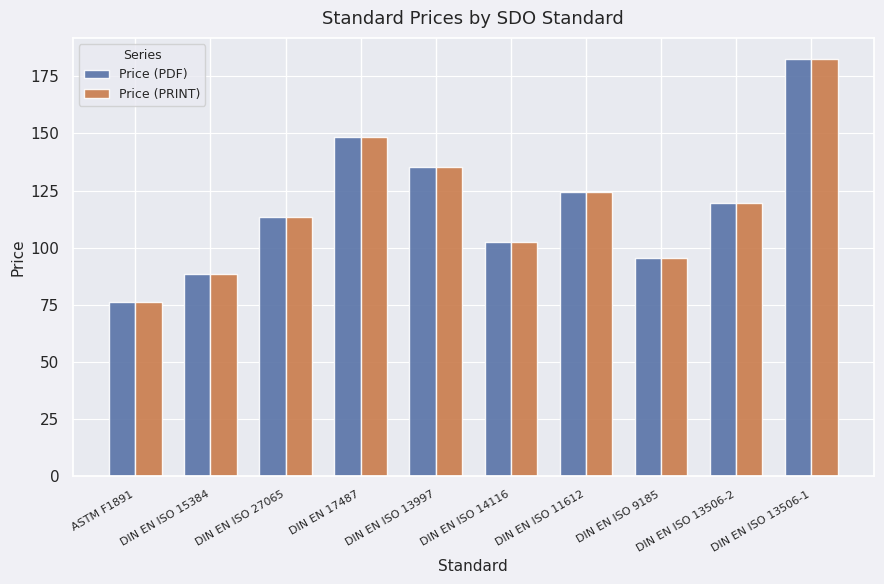

The value of Price (PDF) at DIN EN ISO 13506-1 is 182.7. True or false?

True